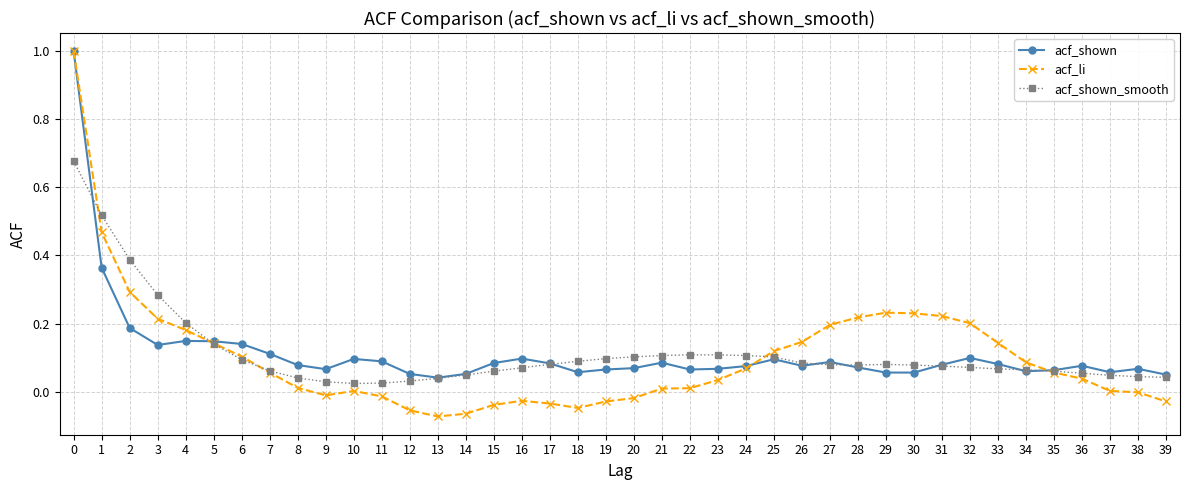

True or false: acf_shown has more than 0 interior local peaks.

True